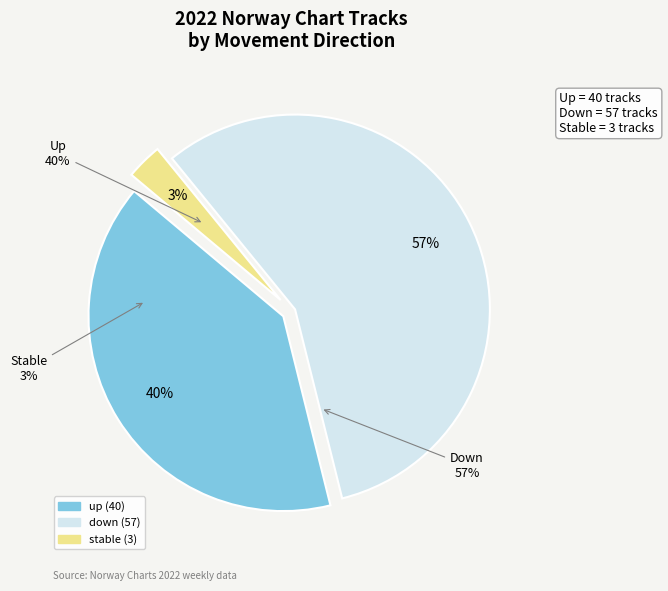

How many slices are in this pie chart?

3